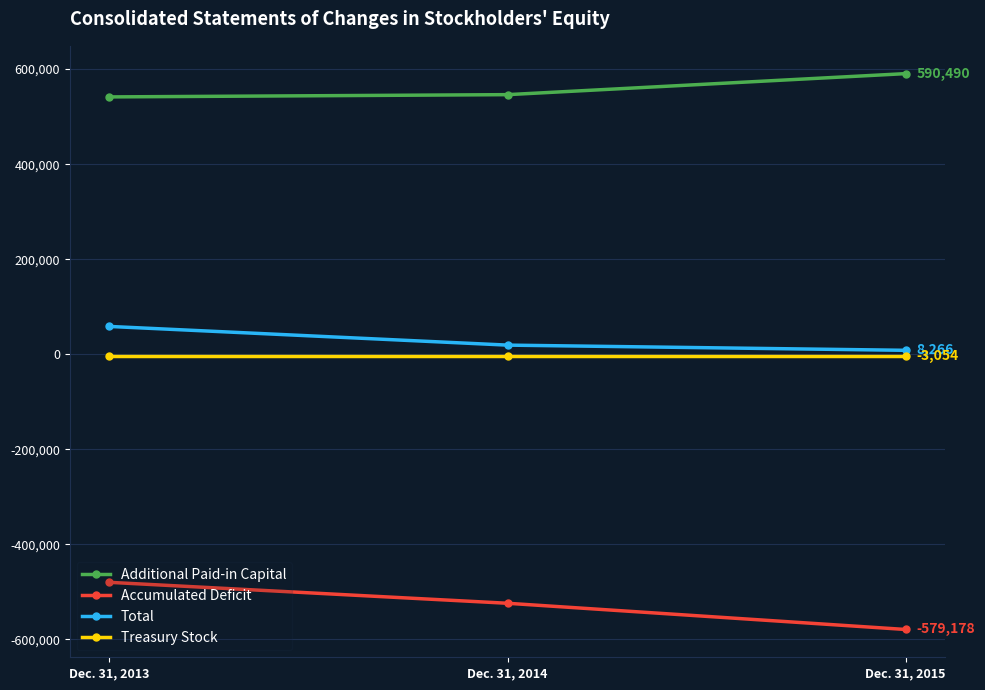

Count the number of data series in this chart.

4